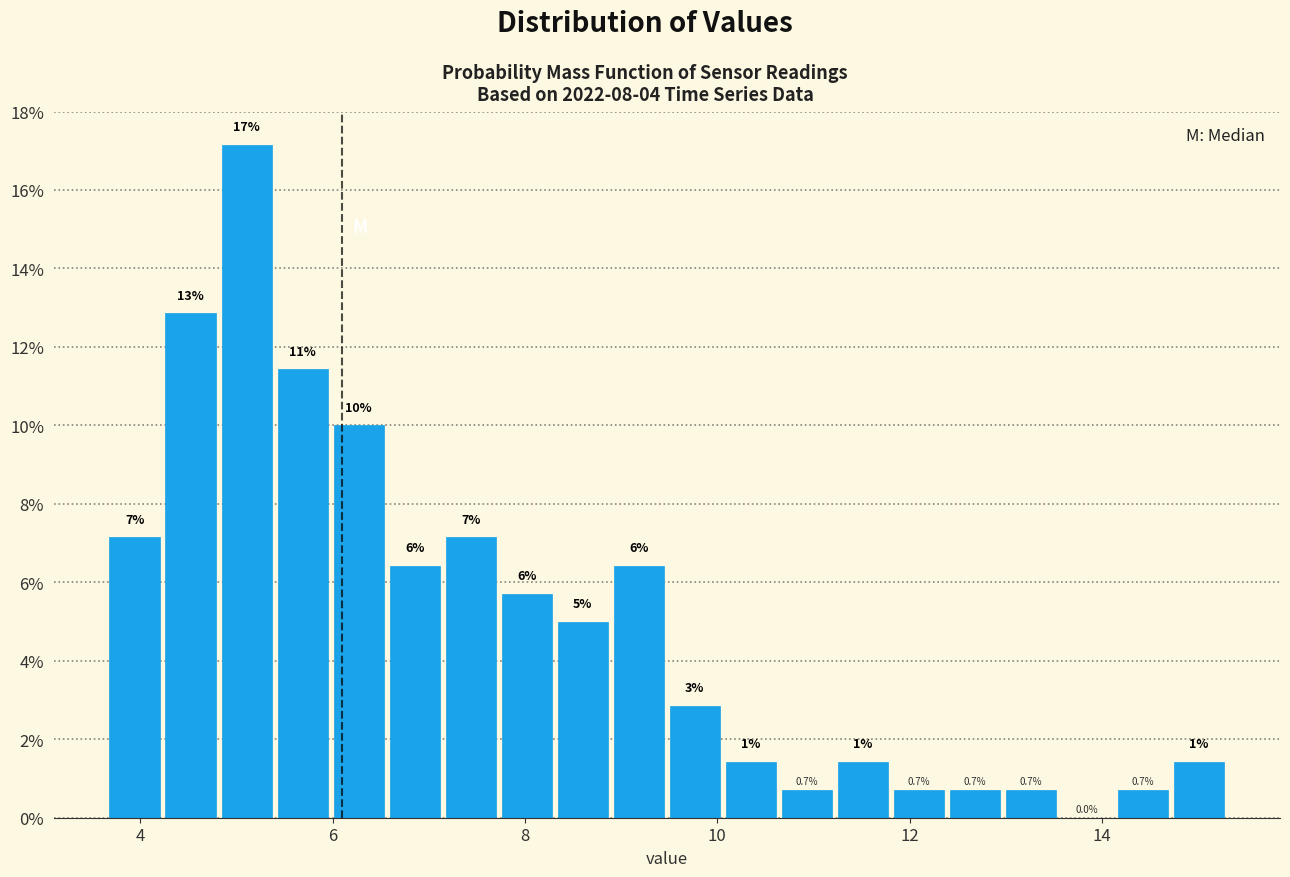

Around what value on the x-axis is the tallest bar? Give the approximate position of its centre, as read against the axis.

5.2